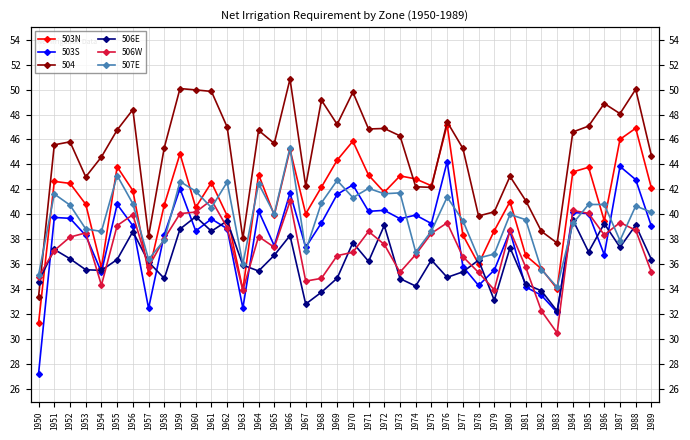

Which series changed the most between 1960 and 1986?

503S